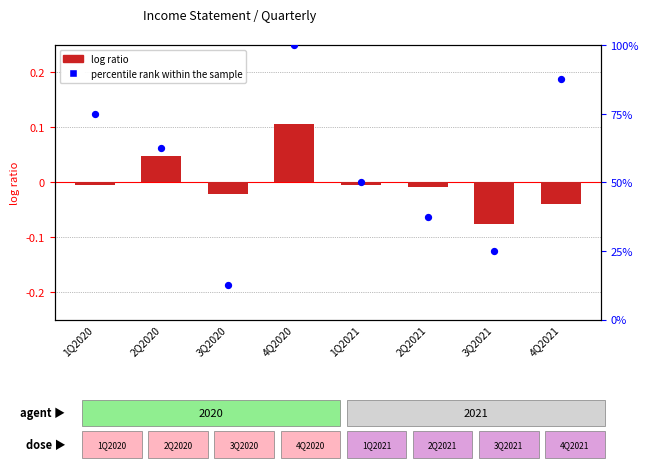

Which series contains the highest Y value?

percentile rank within the sample